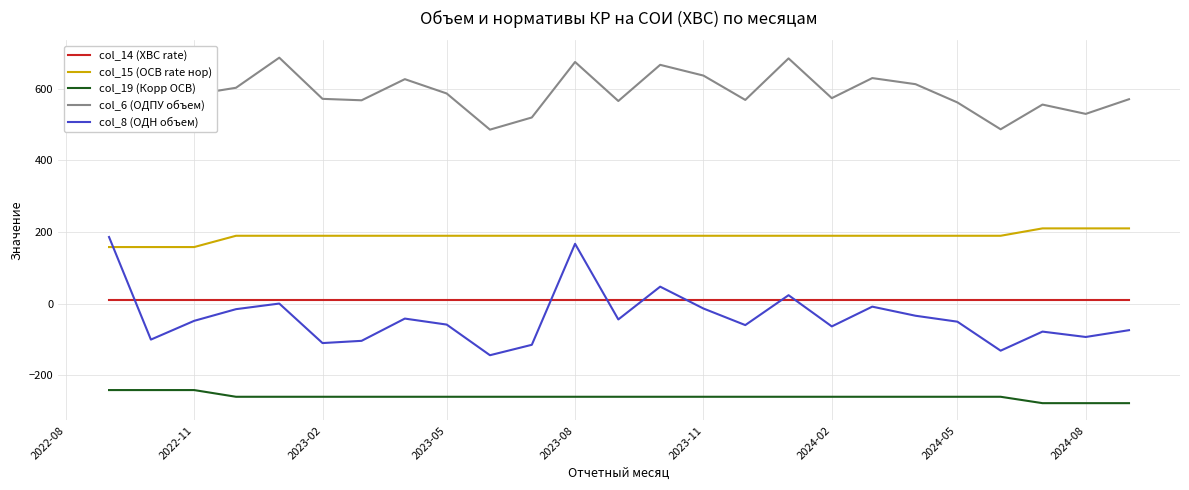

How many lines are shown in the chart?

5